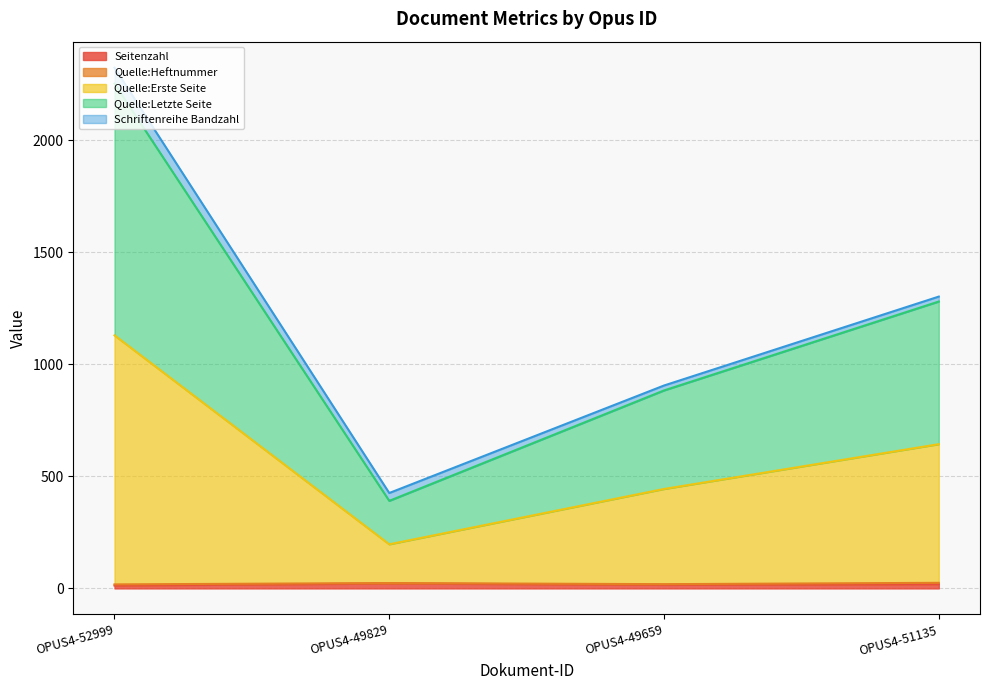

At which category is the sum across all series the highest?

OPUS4-52999